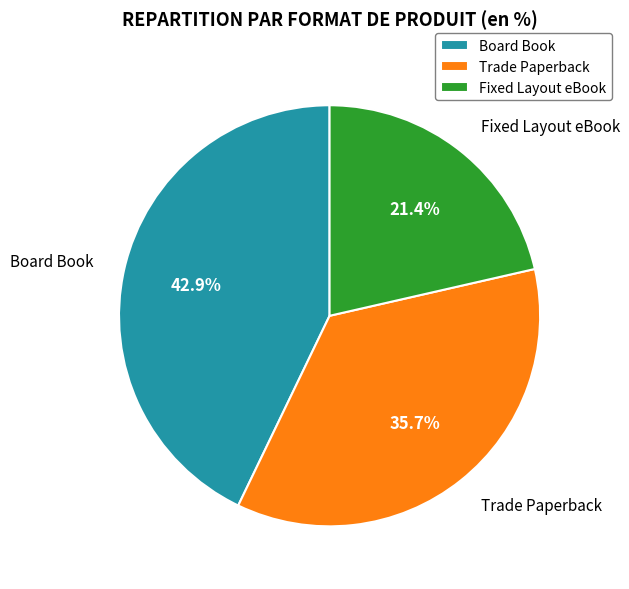

To the nearest percent, what percentage of the pie is Trade Paperback?

36%